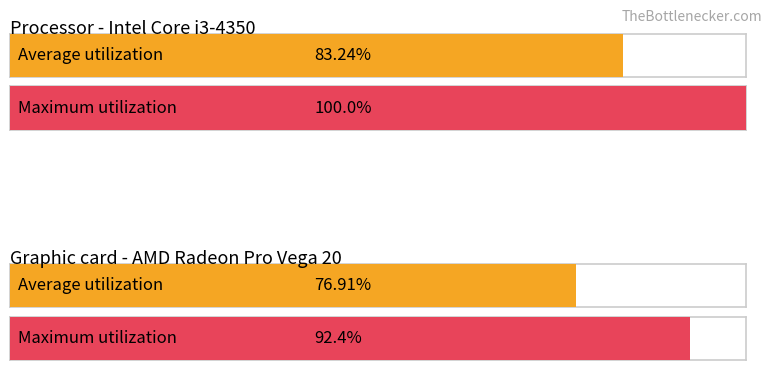

The Graphic card - AMD Radeon Pro Vega 20 series shows 76.9 at 0. True or false?

True